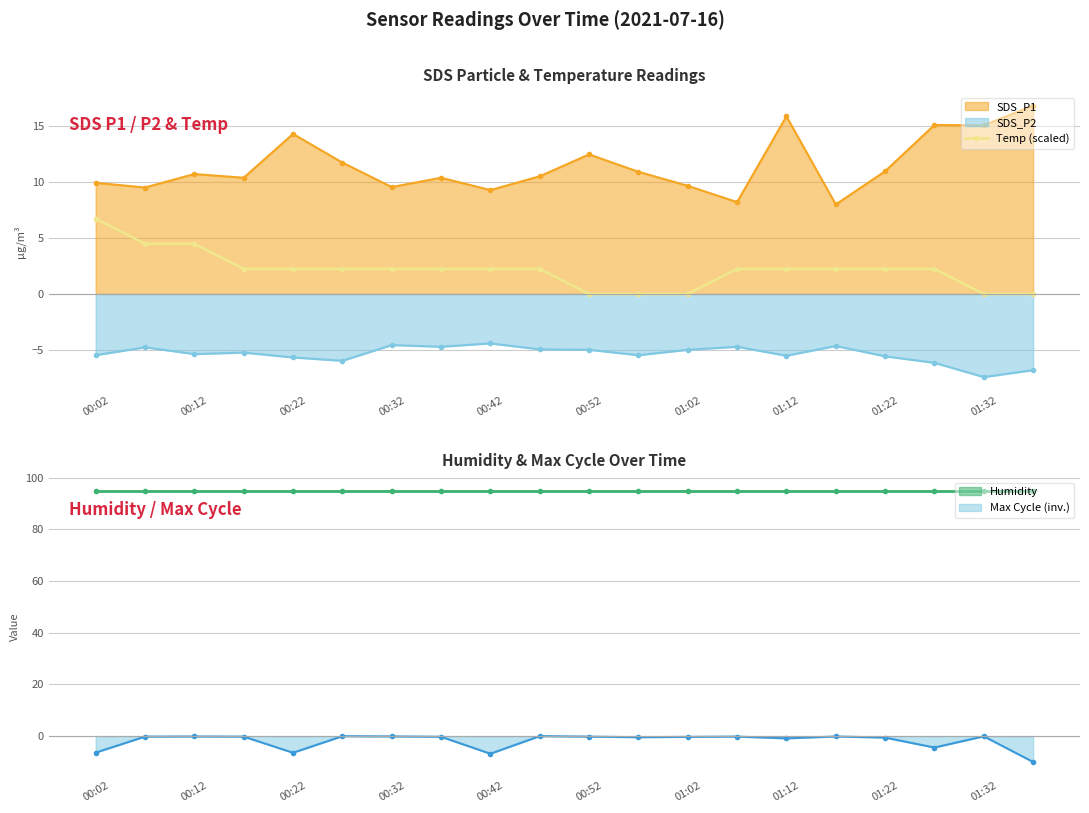

Is the value of SDS_P2 at 01:22 greater than the value of SDS_P1 at 01:32?

No